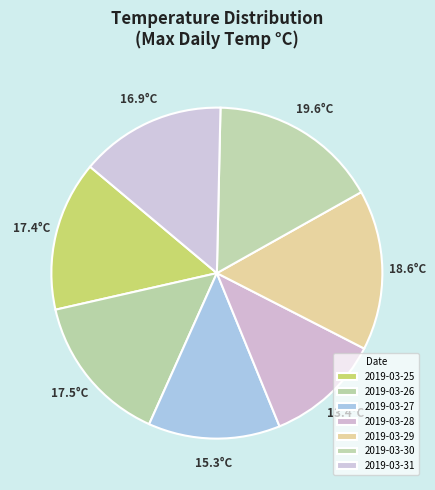

To the nearest percent, what is the average slice percentage?

14%